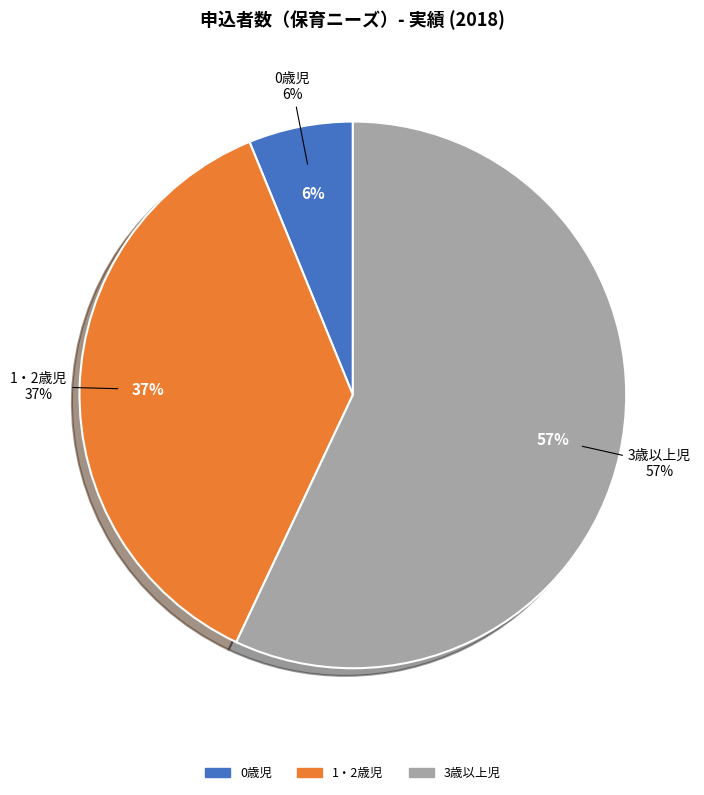

What portion of the pie excludes 3歳以上児?

43.0%